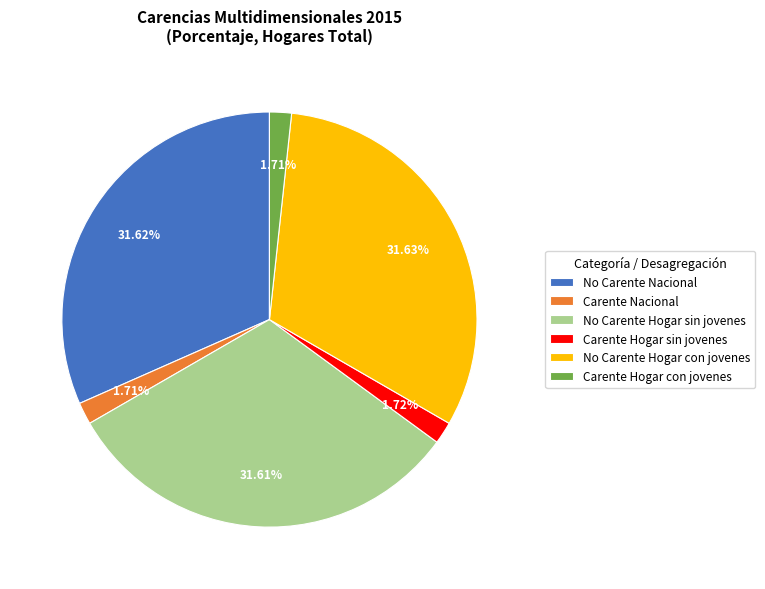

Is Carente Nacional the majority of the pie?

No